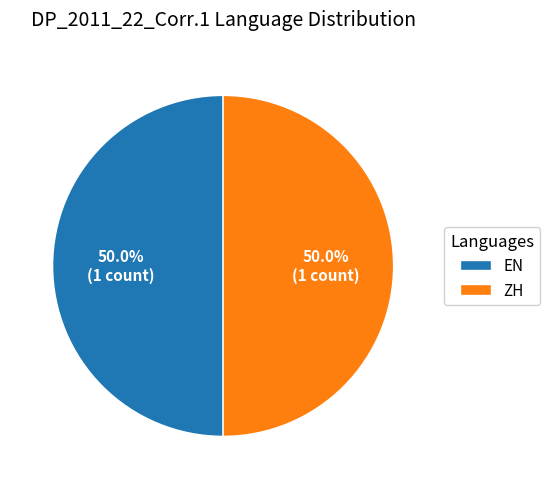

How many slices are in this pie chart?

2